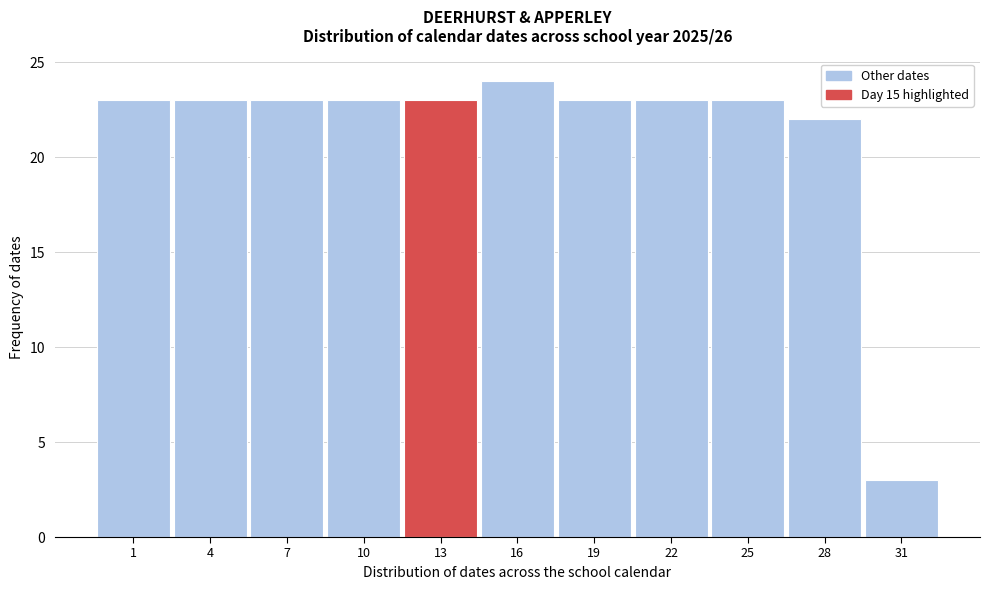

Reading left to right, list all the values displayed in this chart.

23	23	23	23	23	24	23	23	23	22	3